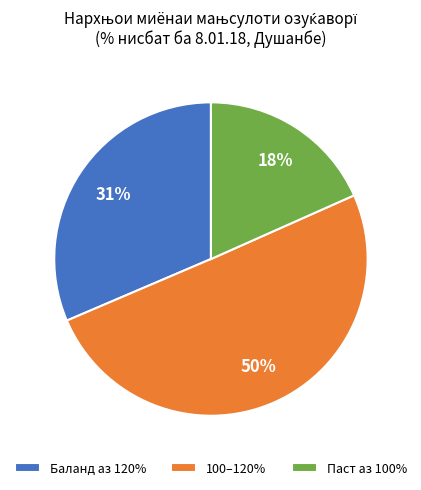

Rank the categories by value from highest to lowest.

100–120%, Баланд аз 120%, Паст аз 100%